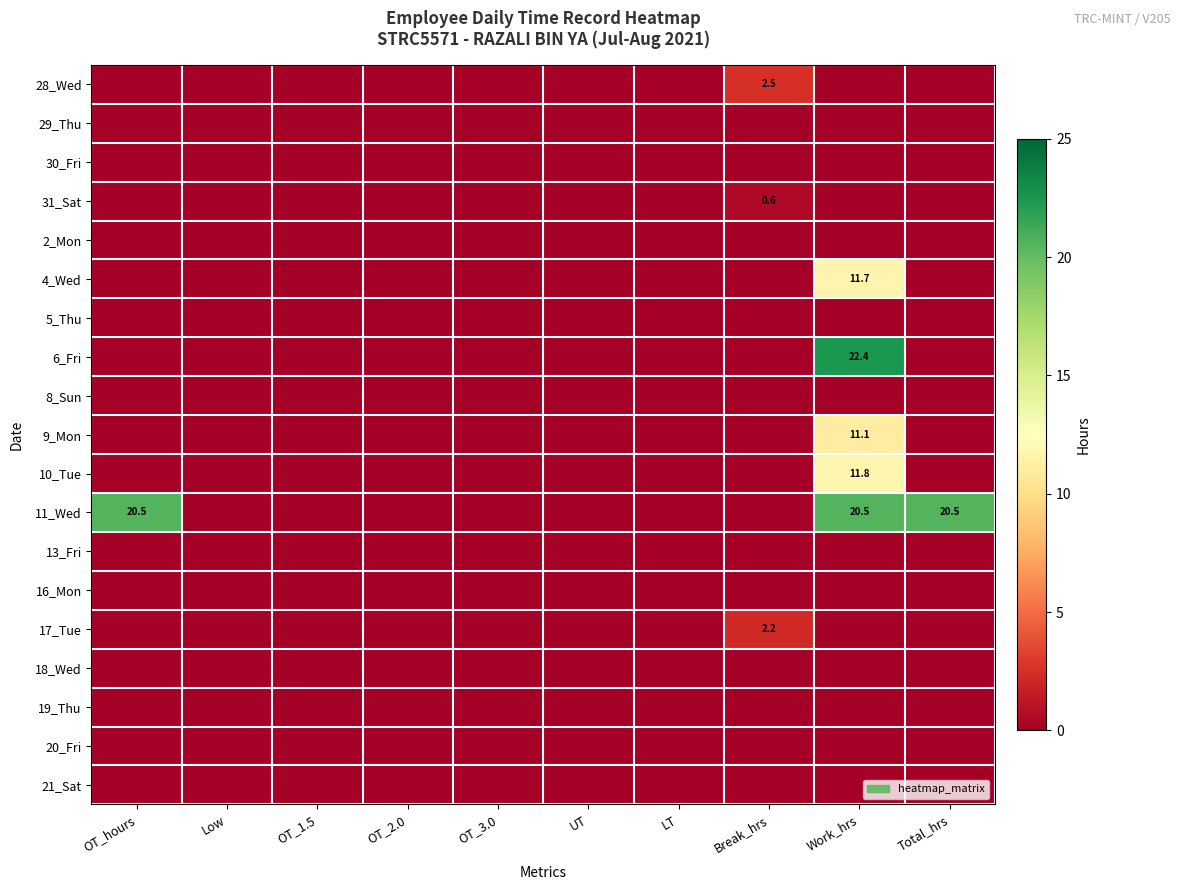

Is it true that 17_Tue equals 3.1 at Break_hrs?

False